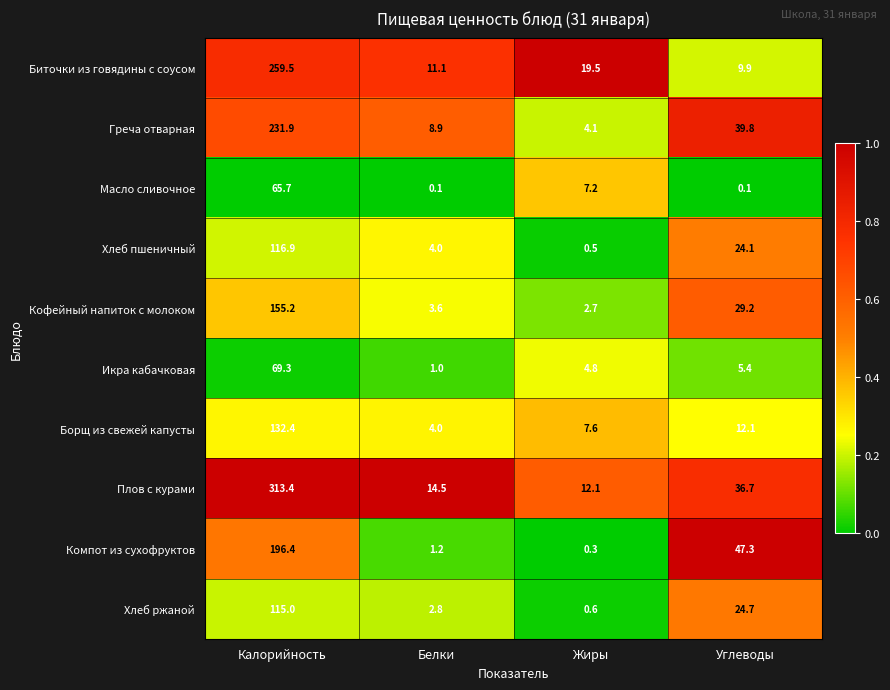

At which label is Греча отварная closest to 0?

Жиры